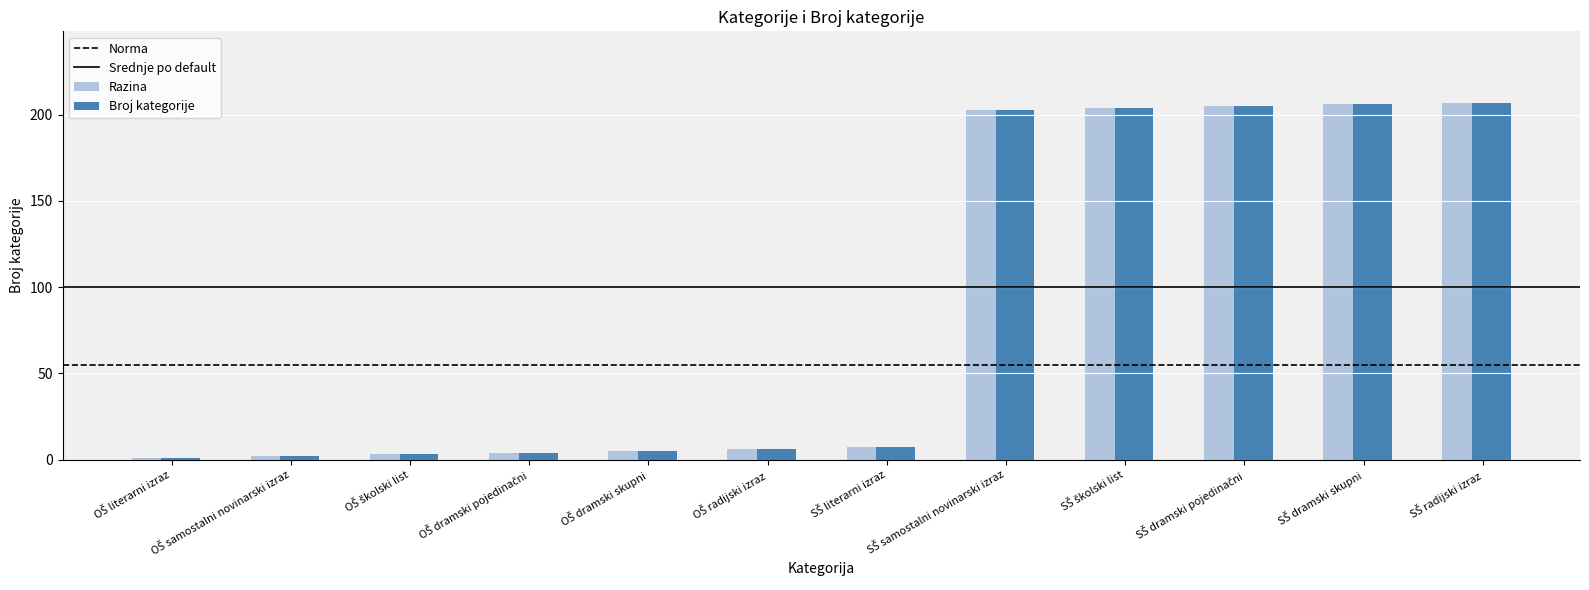

At how many categories does at least one series exceed 45?

5